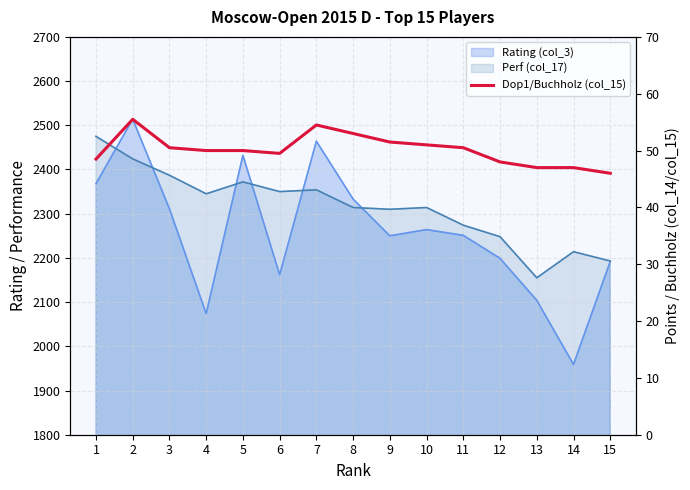

True or false: the data shows 75.1 at 7.

False